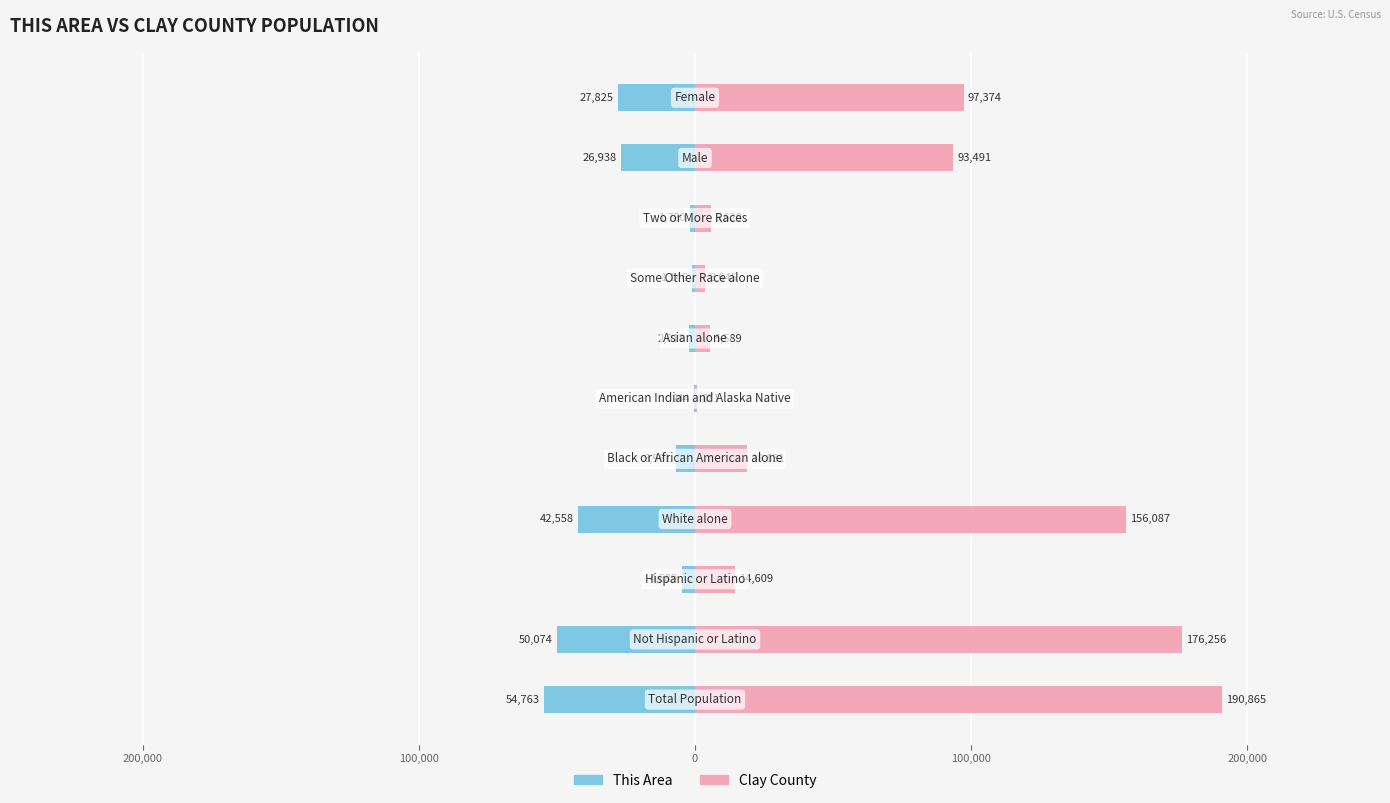

What is the difference between the highest and lowest values at 300,000?

245628